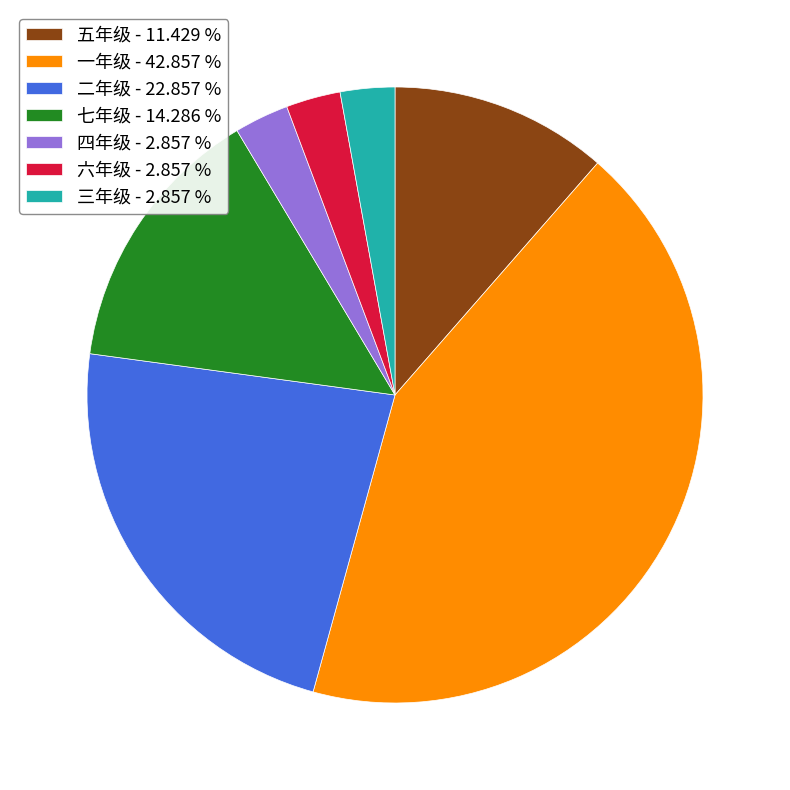

What is the ratio of the value at 五年级 - 11.429 % to the value at 七年级 - 14.286 %?

0.8